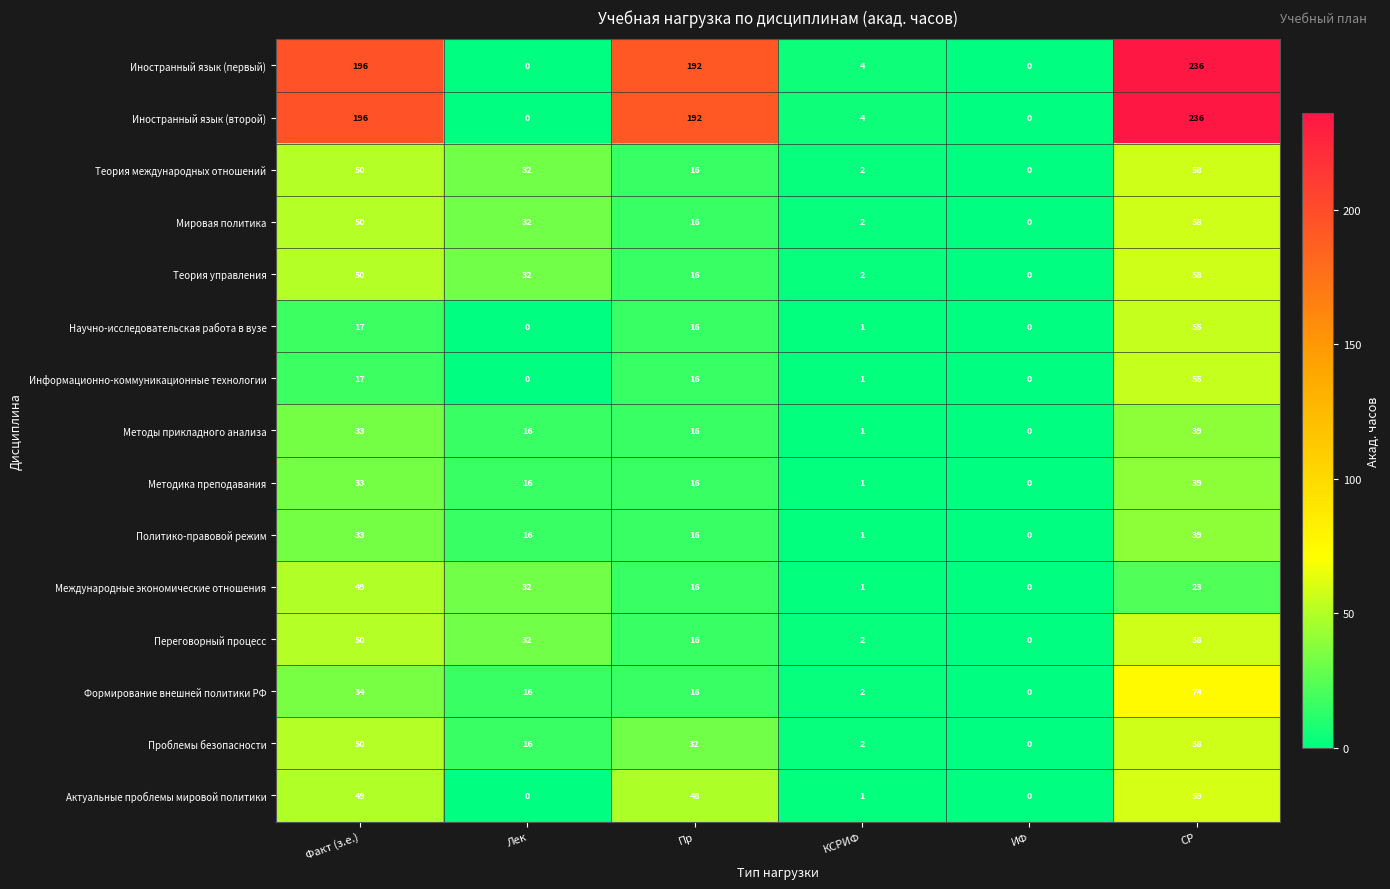

How many data points does each series have?

6